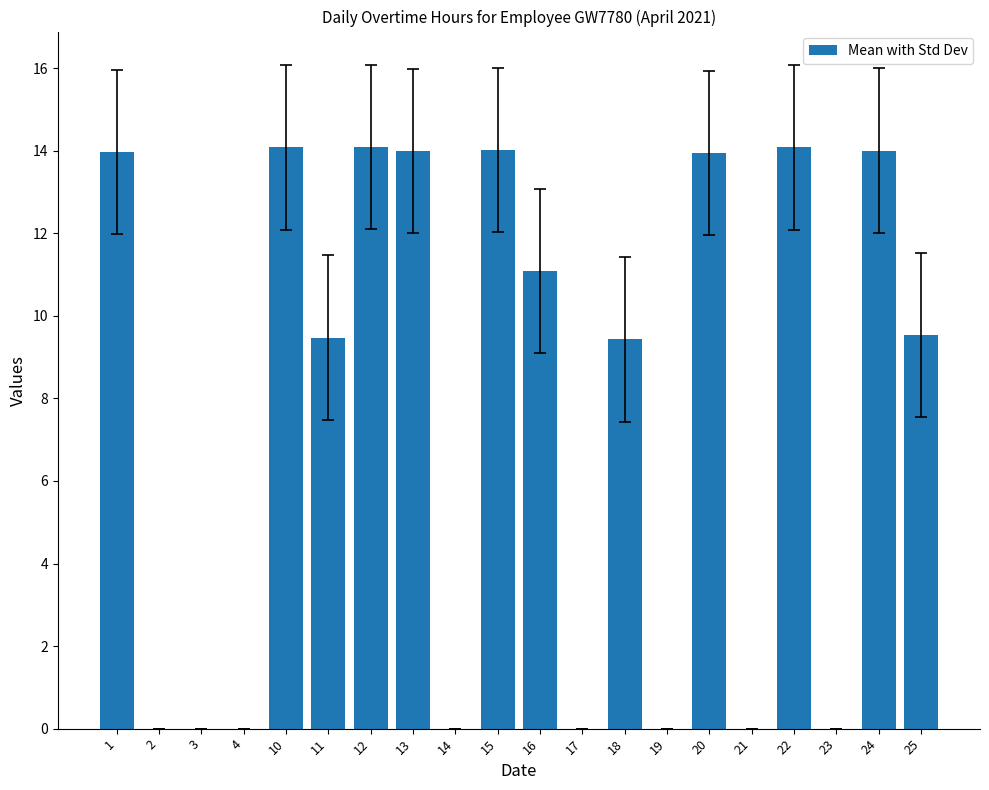

What is the average value?

7.6